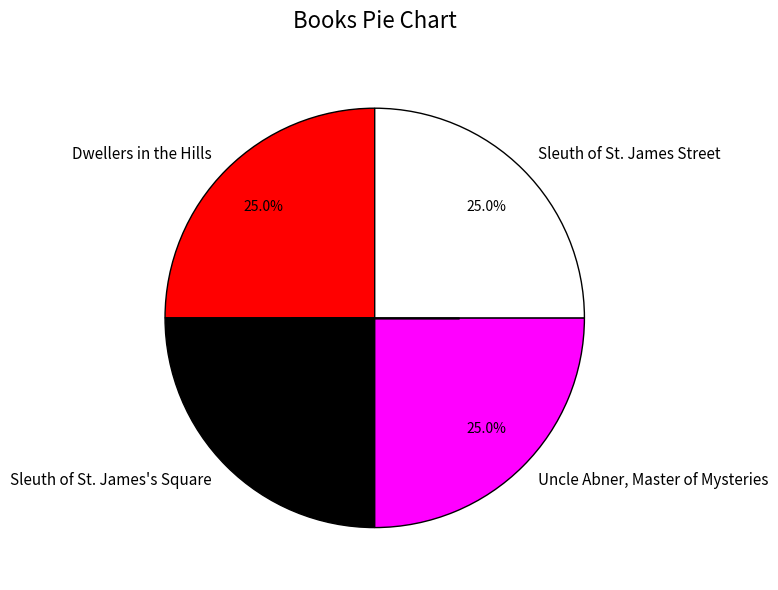

Does any single category account for the majority?

No